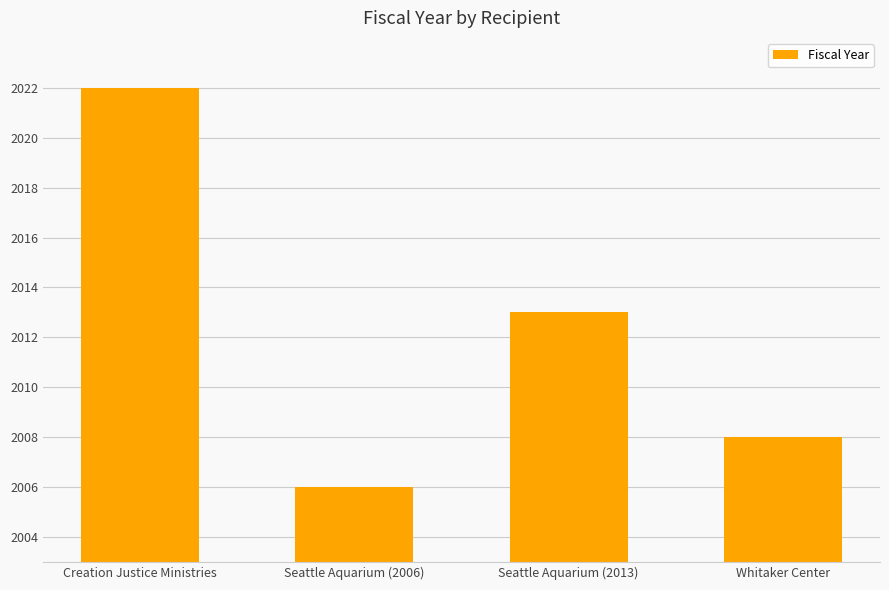

Between Creation Justice Ministries and Seattle Aquarium (2006), which is larger?

Creation Justice Ministries